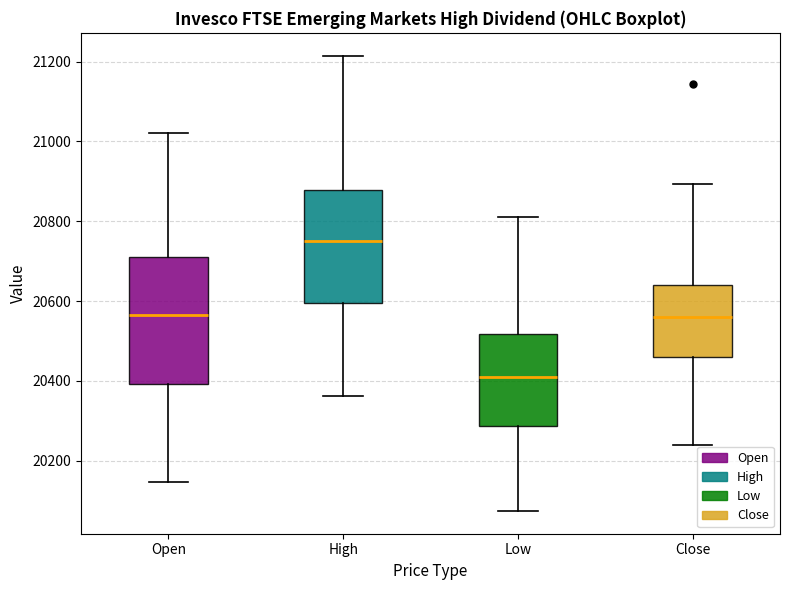

Where is the upper edge of the box for Close on the y-axis? The values are not printed on the chart, so give them approximately, as read against the axis.

20640